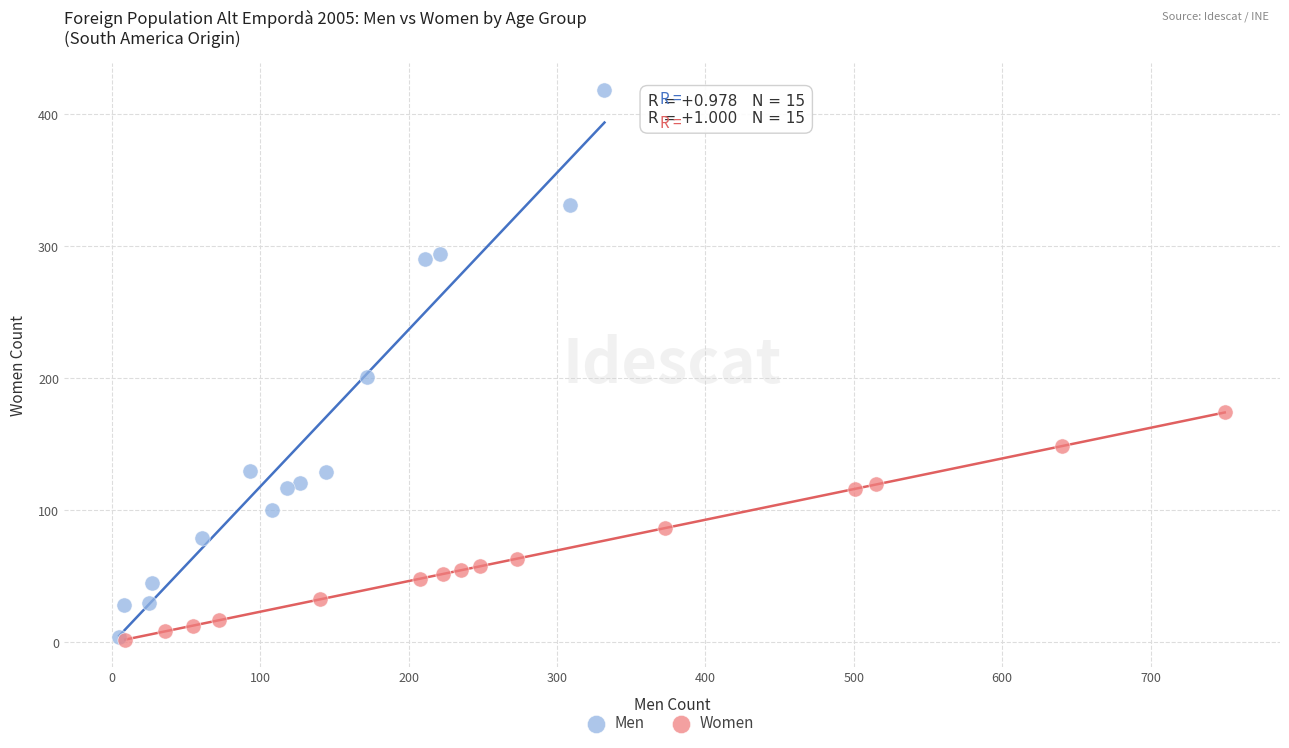

Which series reaches the maximum Y coordinate?

Men